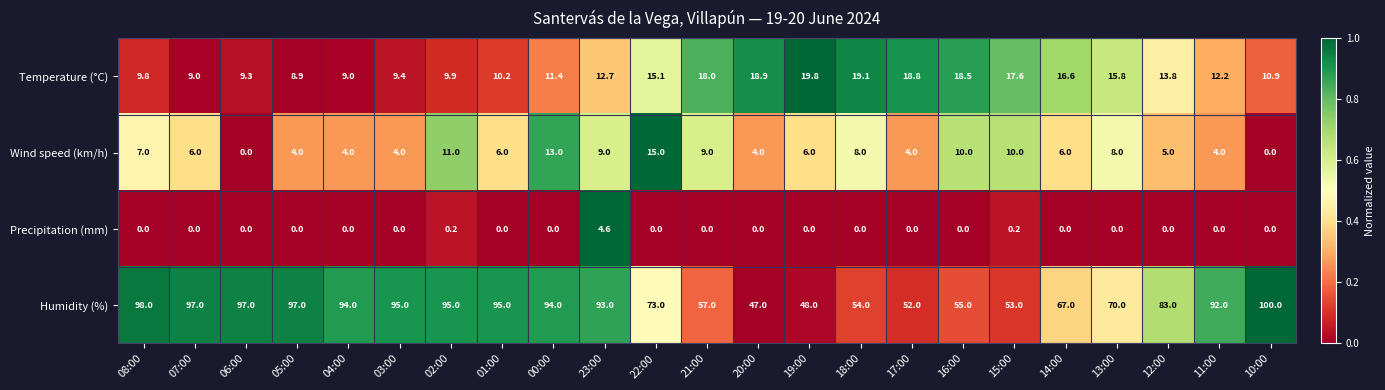

At which category is the sum across all series the highest?

23:00